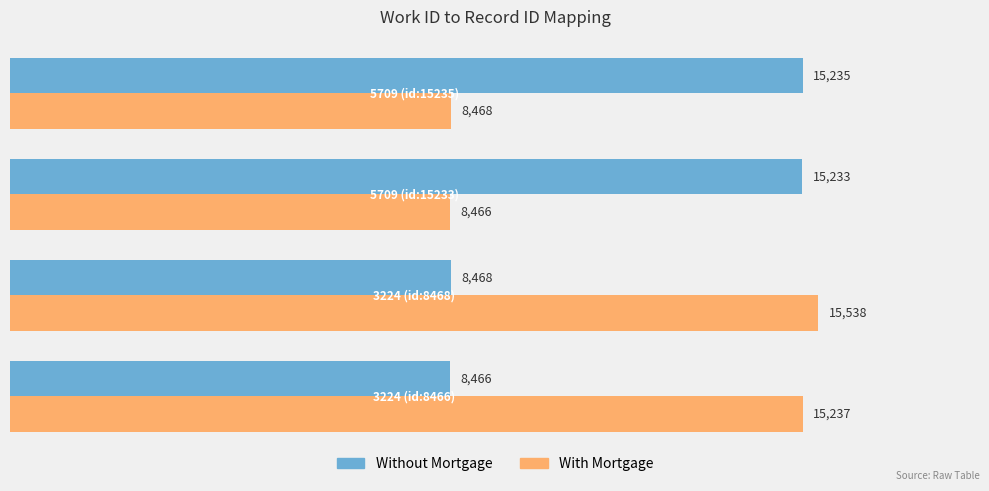

How many distinct data groups are displayed?

2